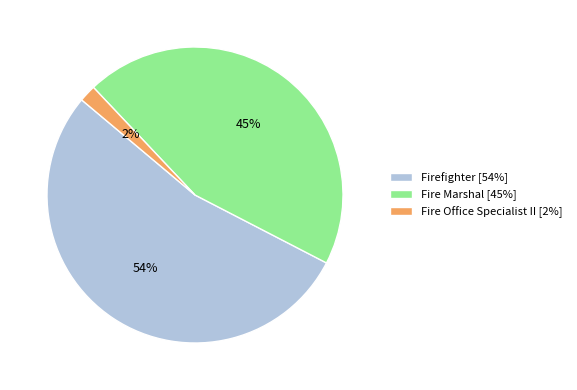

Is there a majority slice in this chart?

Yes